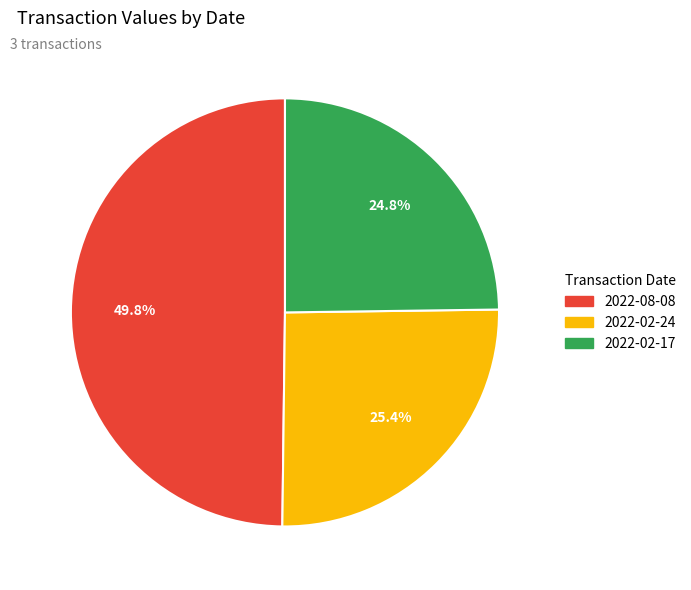

Between 2022-02-24 and 2022-08-08, which is larger?

2022-08-08